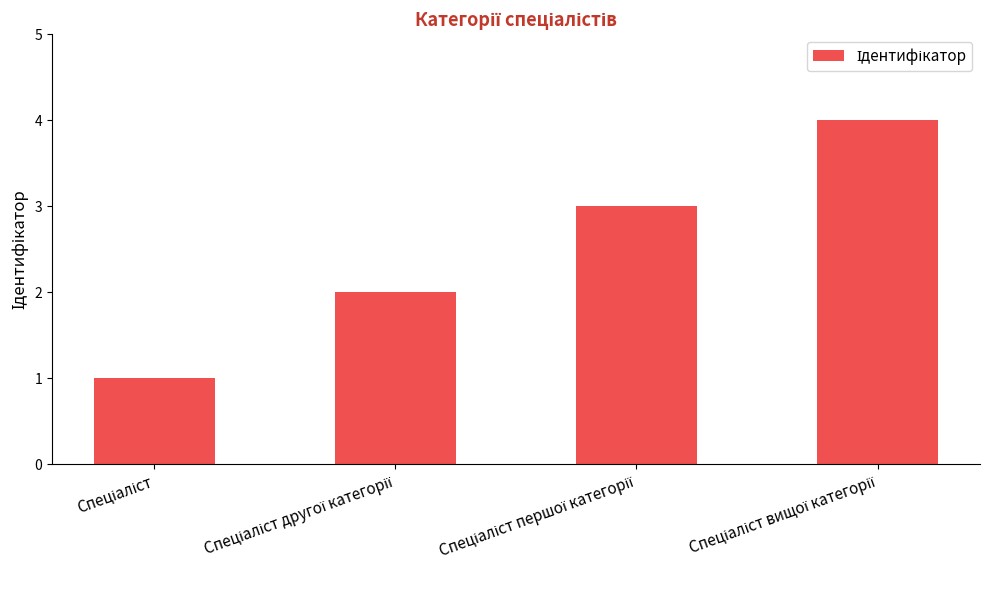

What is the sum of all values?

10